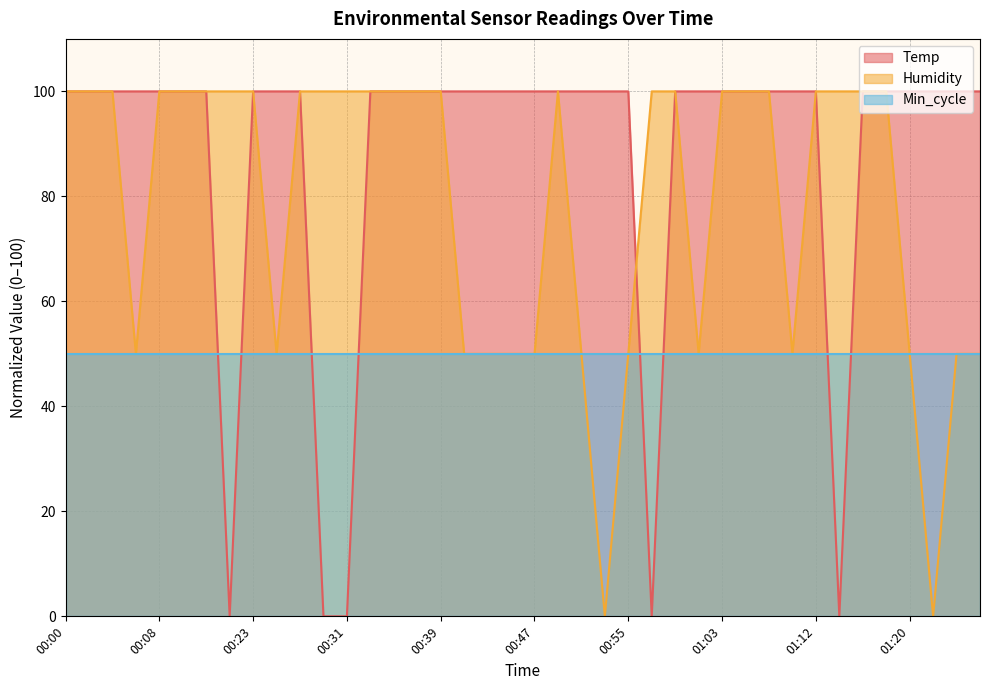

Is the value of Humidity at 00:04 greater than the value of Temp at 00:21?

Yes